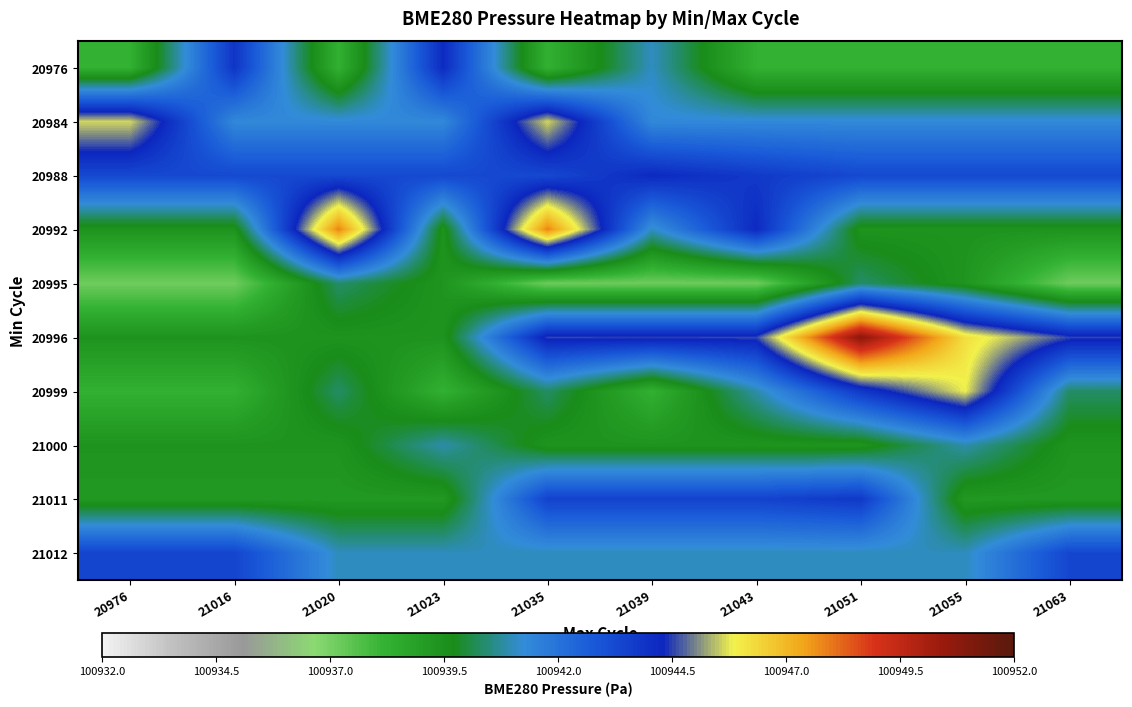

At which category does the chart reach its minimum across all series?

20976